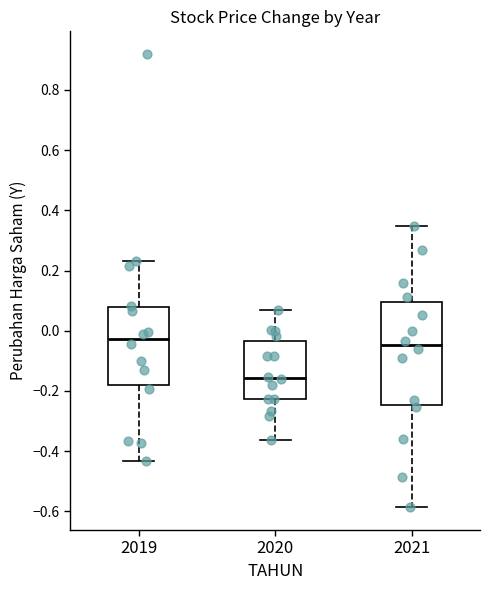

Which box's median line is the lowest?

2020